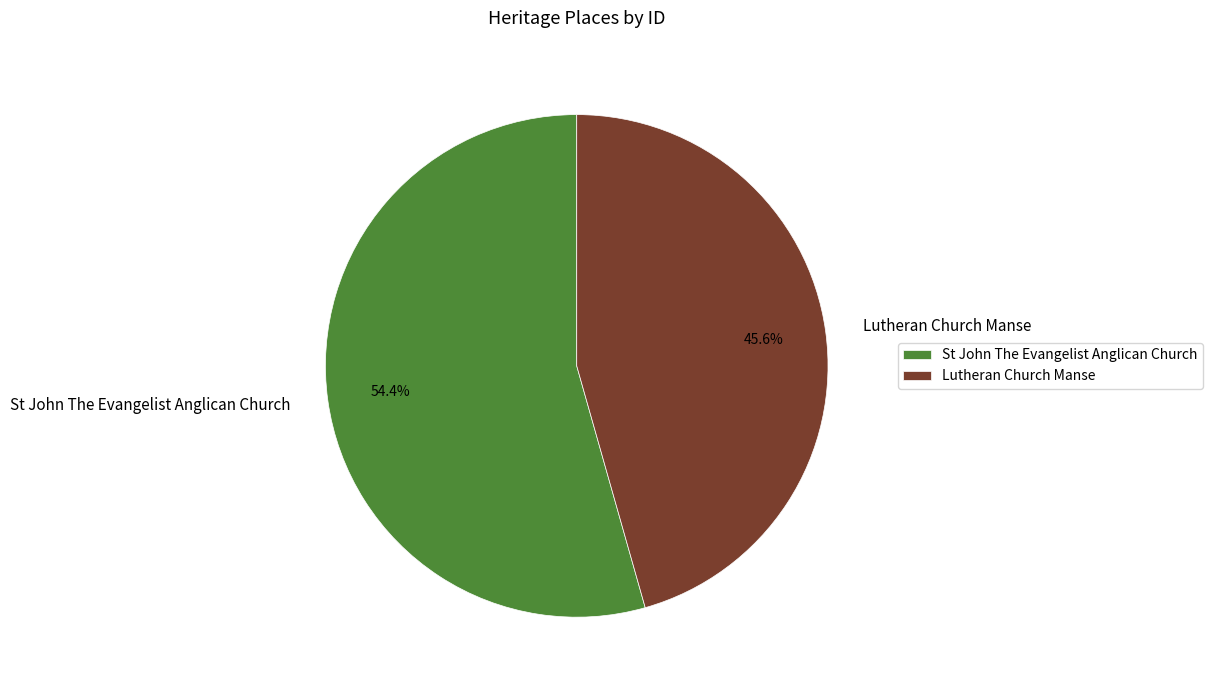

To the nearest percent, what is the difference between the St John The Evangelist Anglican Church and Lutheran Church Manse slice percentages?

9%